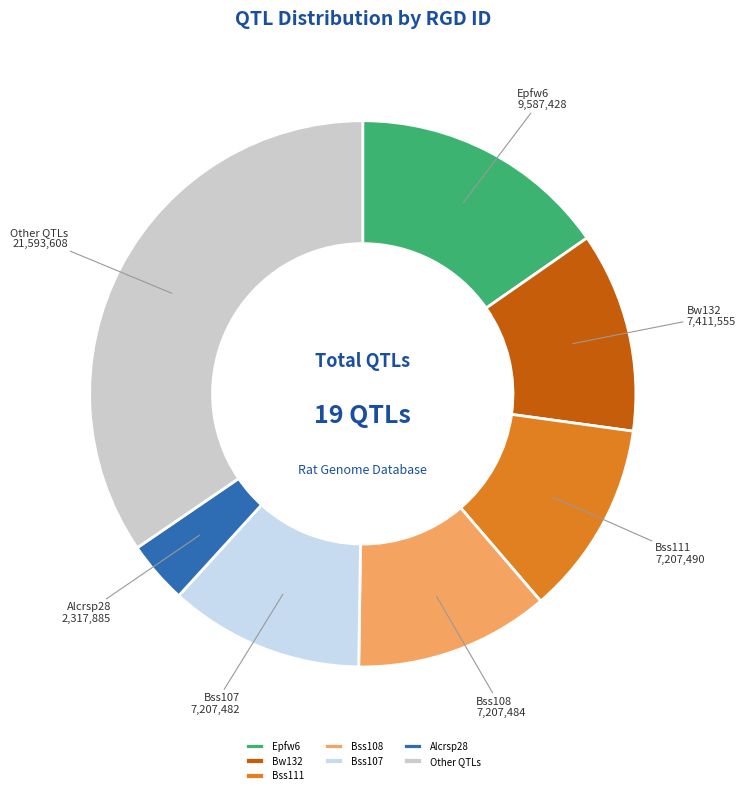

Approximately how many times larger is the value at Bss107 compared to Alcrsp28?

3.1